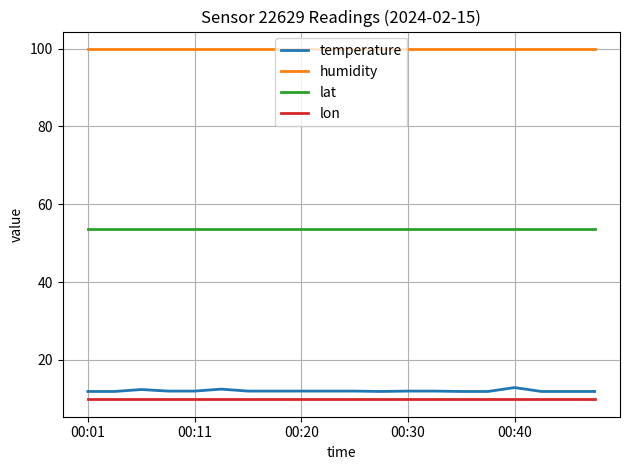

What is the minimum value for temperature?

11.9